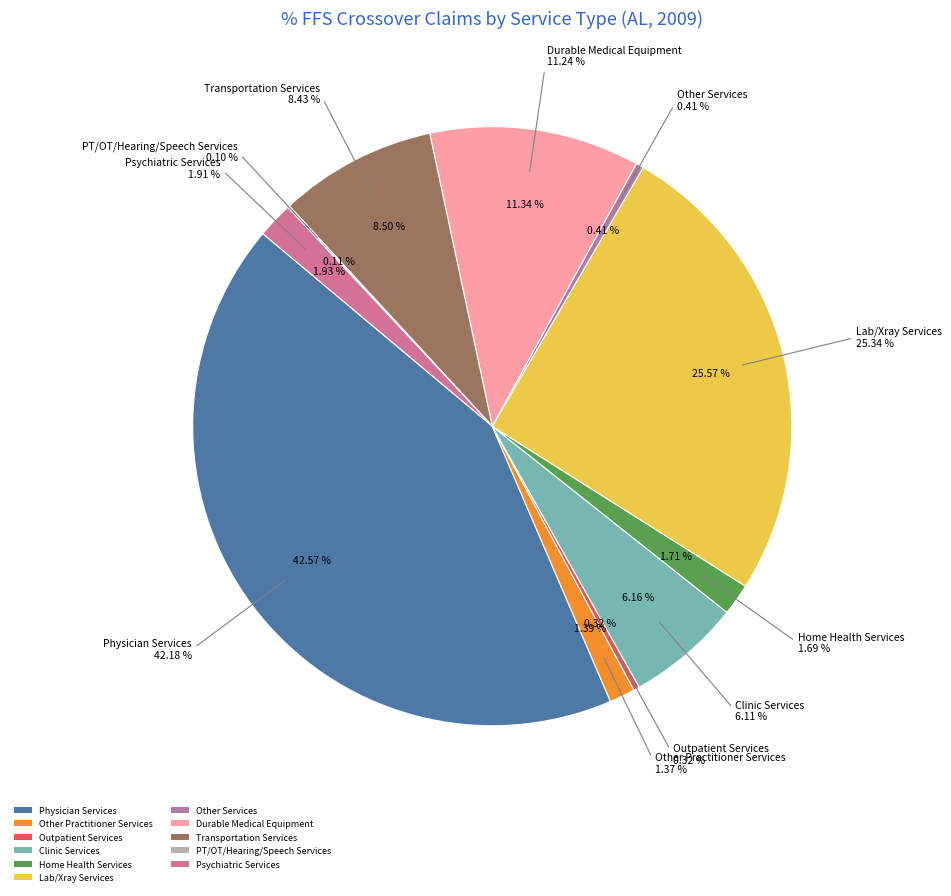

To the nearest percent, what is the difference between the Home Health Services and Durable Medical Equipment slice percentages?

10%